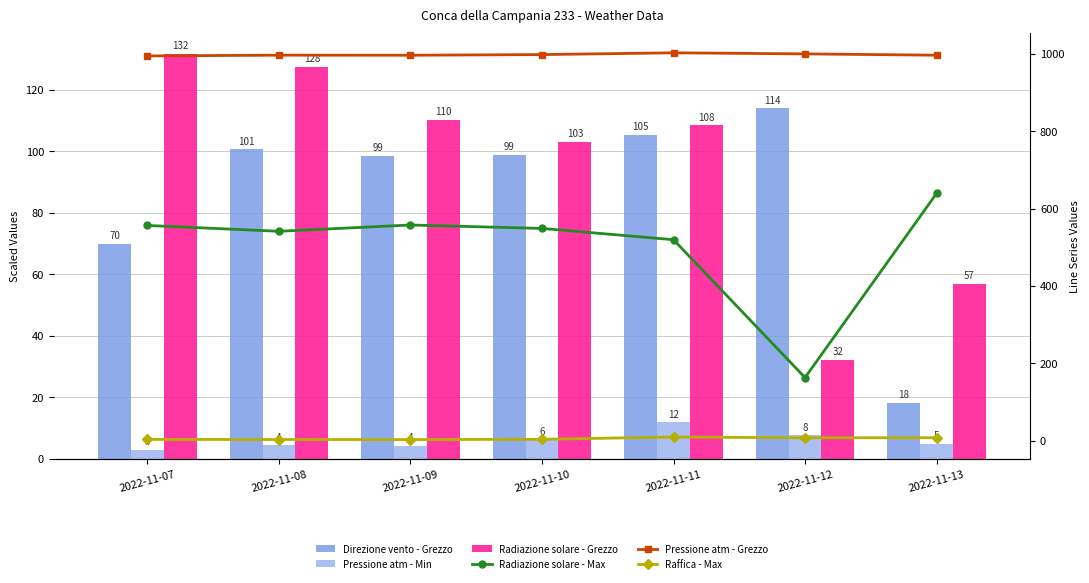

What is the value of the Pressione atm - Grezzo bar at the 6th from the left?

1000.2